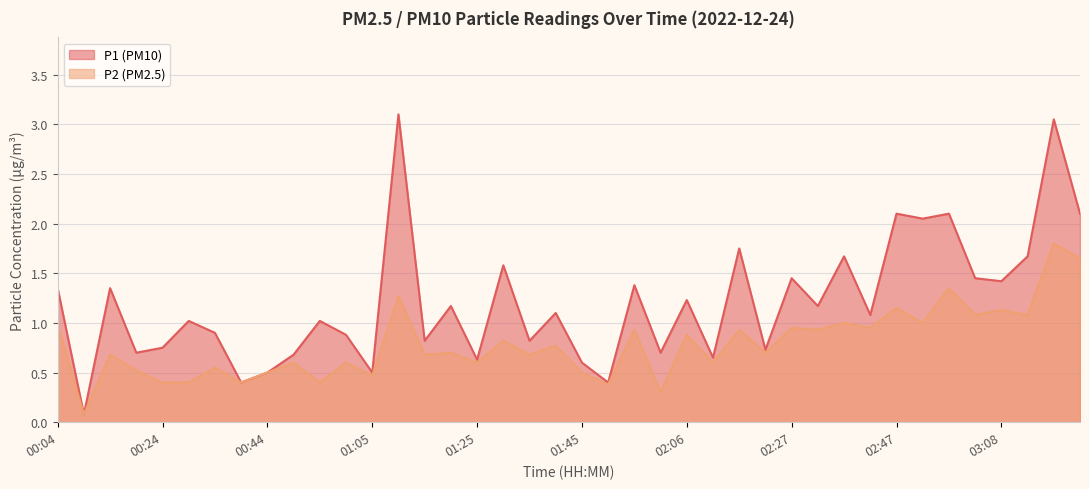

True or false: P2 and P1 cross at least once.

False